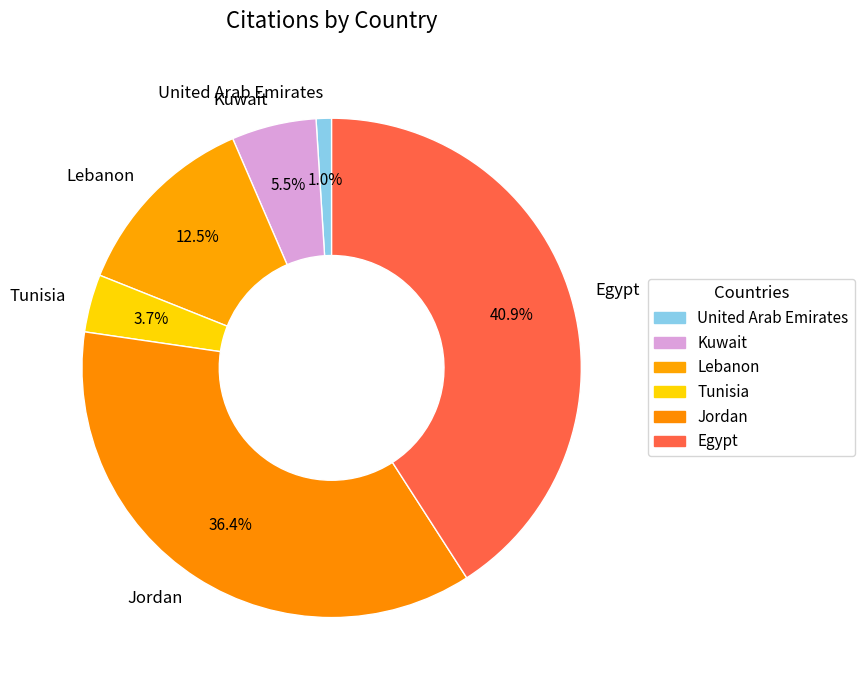

To the nearest percent, what is the average slice percentage?

17%